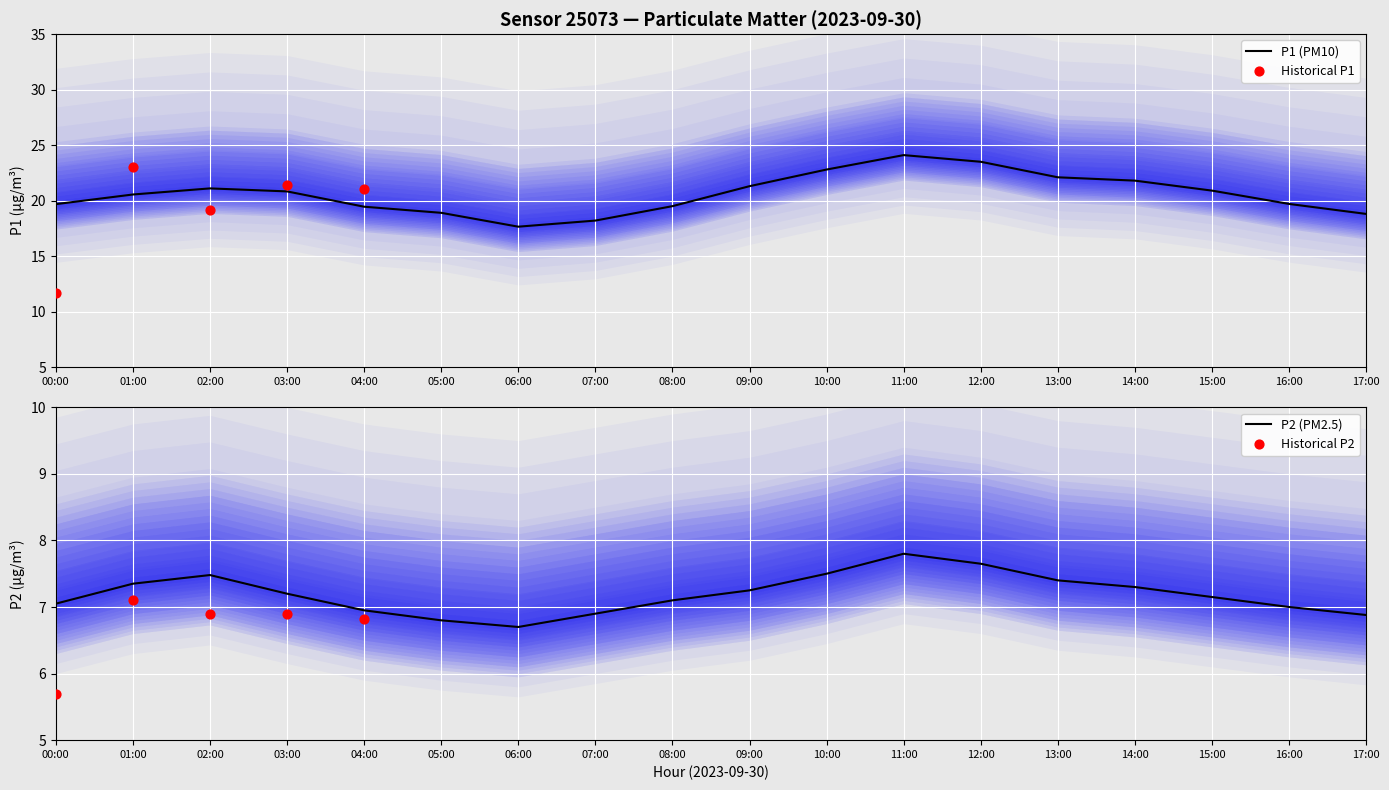

What is the total value across all series at 00:00?

26.7